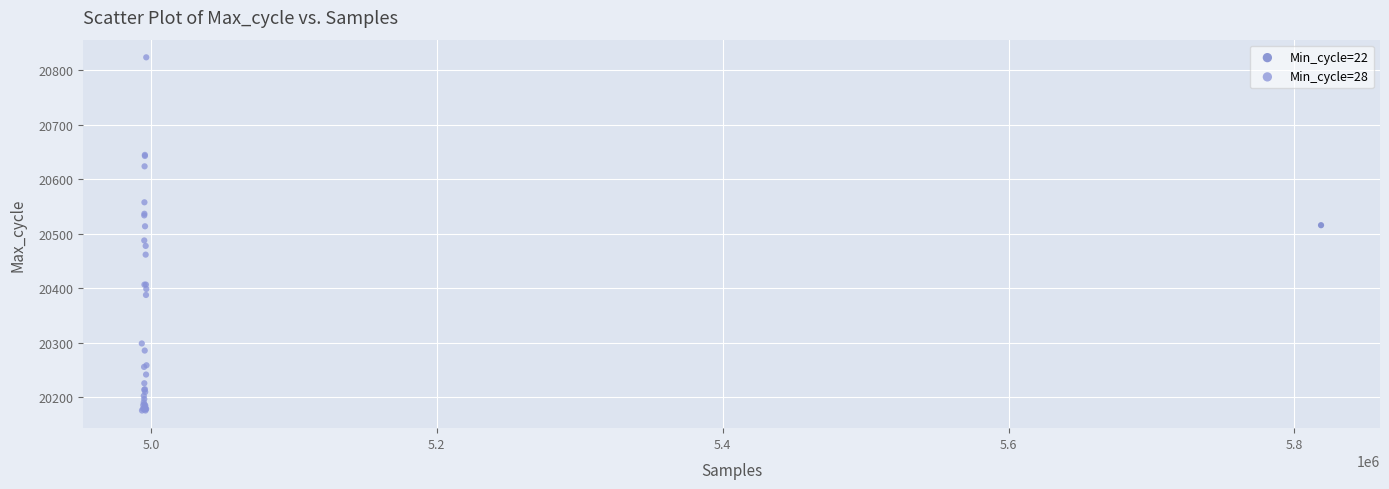

What are all the series names shown in the legend?

Min_cycle=22, Min_cycle=28